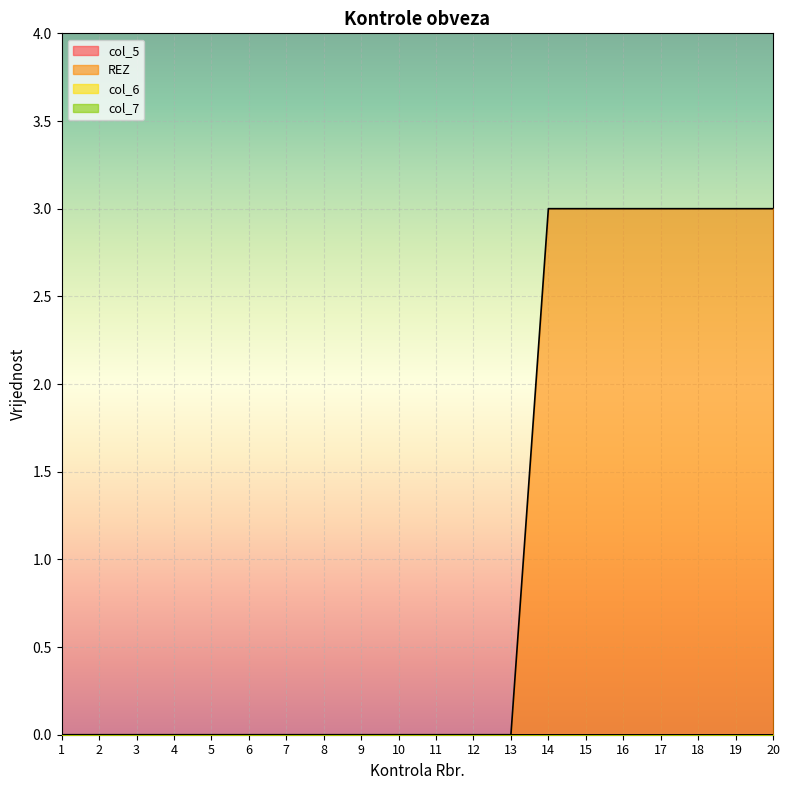

At which category is the sum across all series the highest?

14